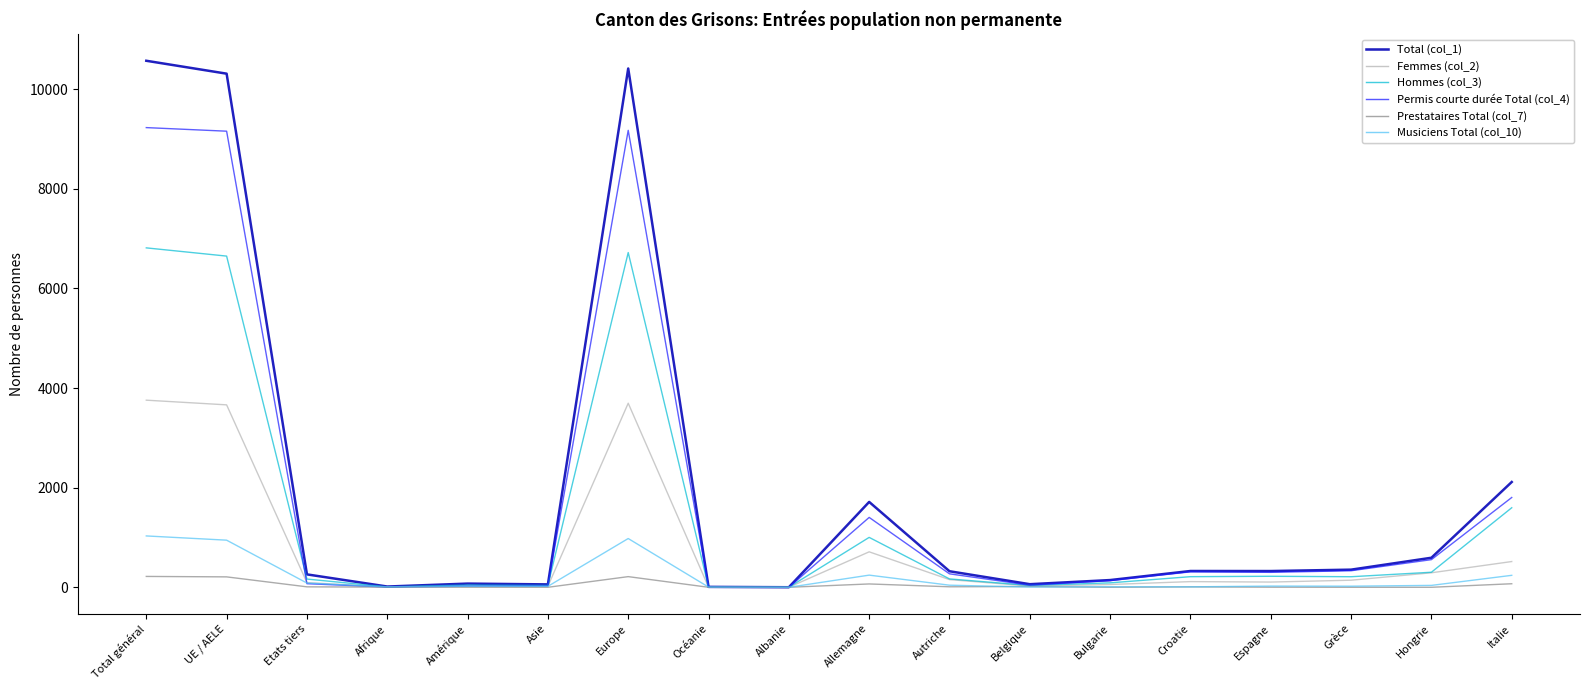

What is the maximum value shown in the chart?

10572